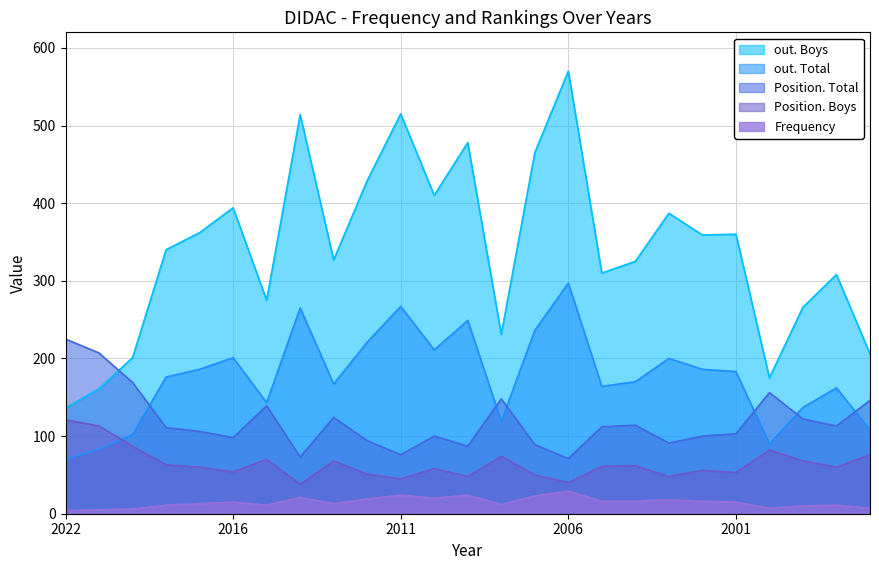

True or false: Position. Boys and Position. Total cross at least once.

False